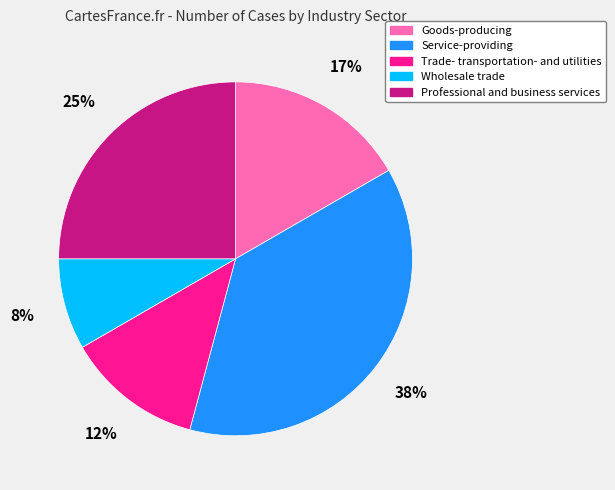

To the nearest percent, what portion does Professional and business services represent?

25%